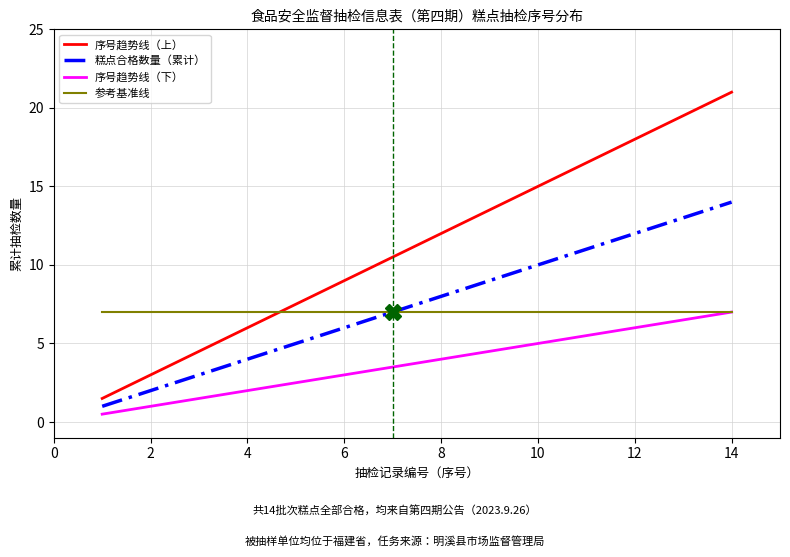

How many intersections are there between 序号趋势线（上） and 参考基准线?

1